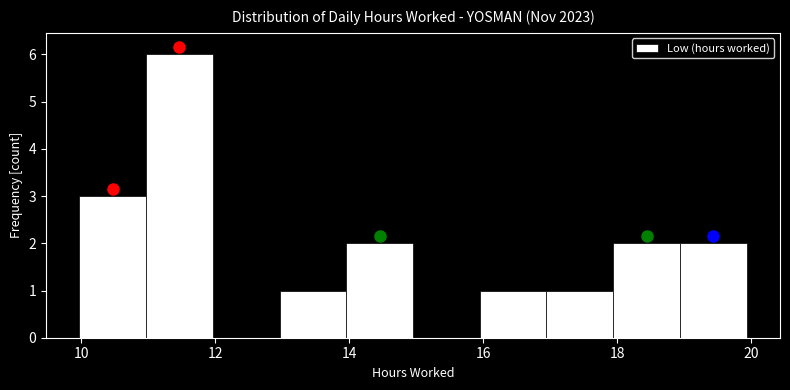

What is the height of the bar covering 17 to 18 on the x-axis? Neither the bar edges nor the heights are printed on the chart, so give them approximately, as read against the axes.

1